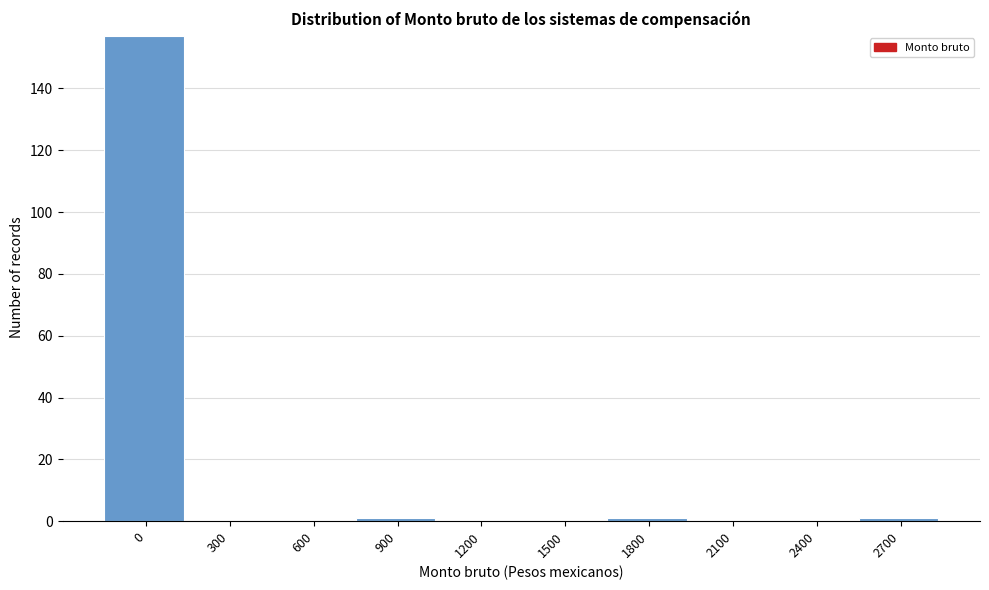

Reading left to right, transcribe all the data shown in this chart.

0=157	300=0	600=0	900=1	1200=0	1500=0	1800=1	2100=0	2400=0	2700=1